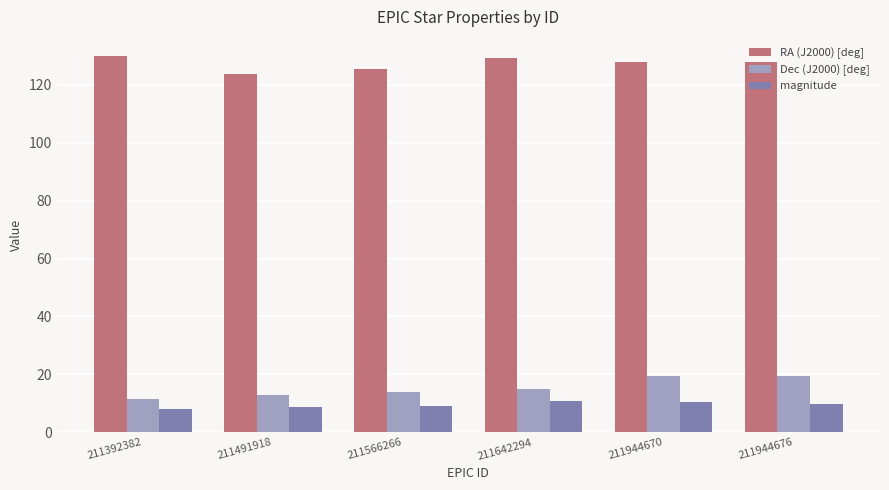

What is the spread (max minus min) of values at 211566266?

116.0